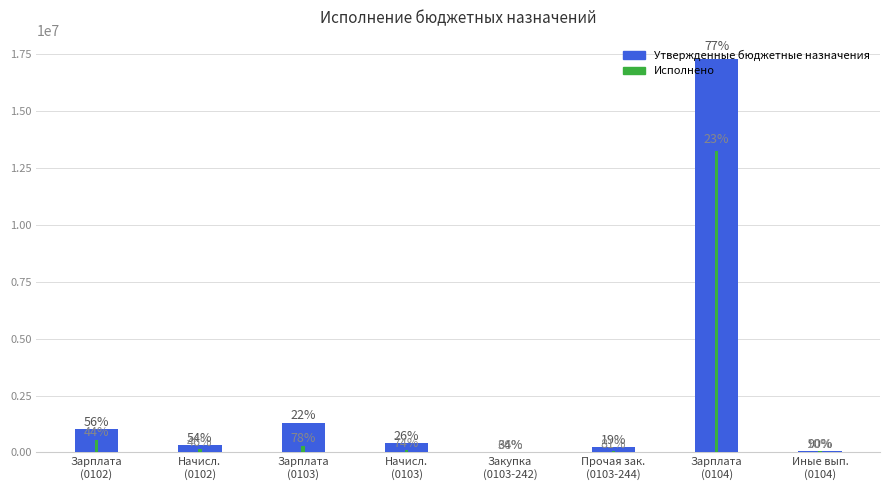

Which category has the lowest value across all series?

Закупка
(0103-242)